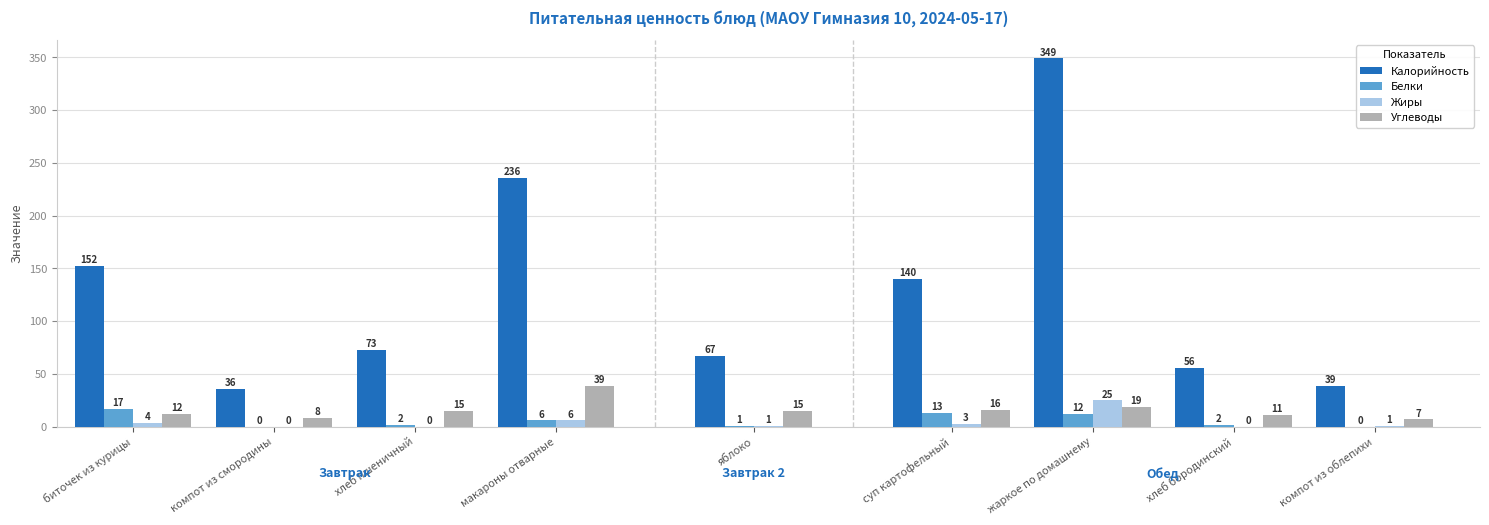

What is the sum of all Белки values?

53